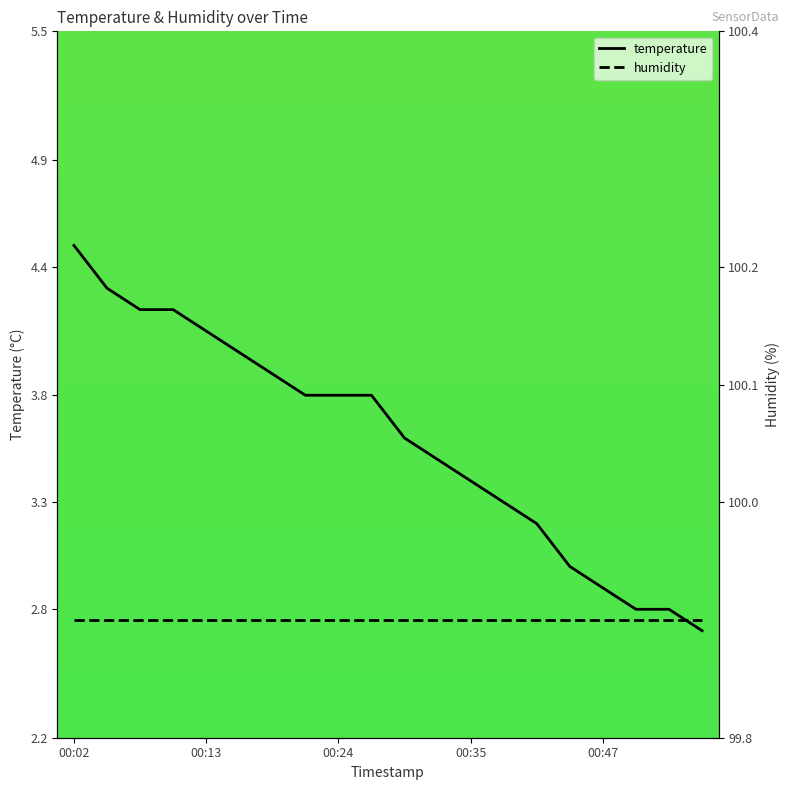

What is the maximum value for temperature?

4.5